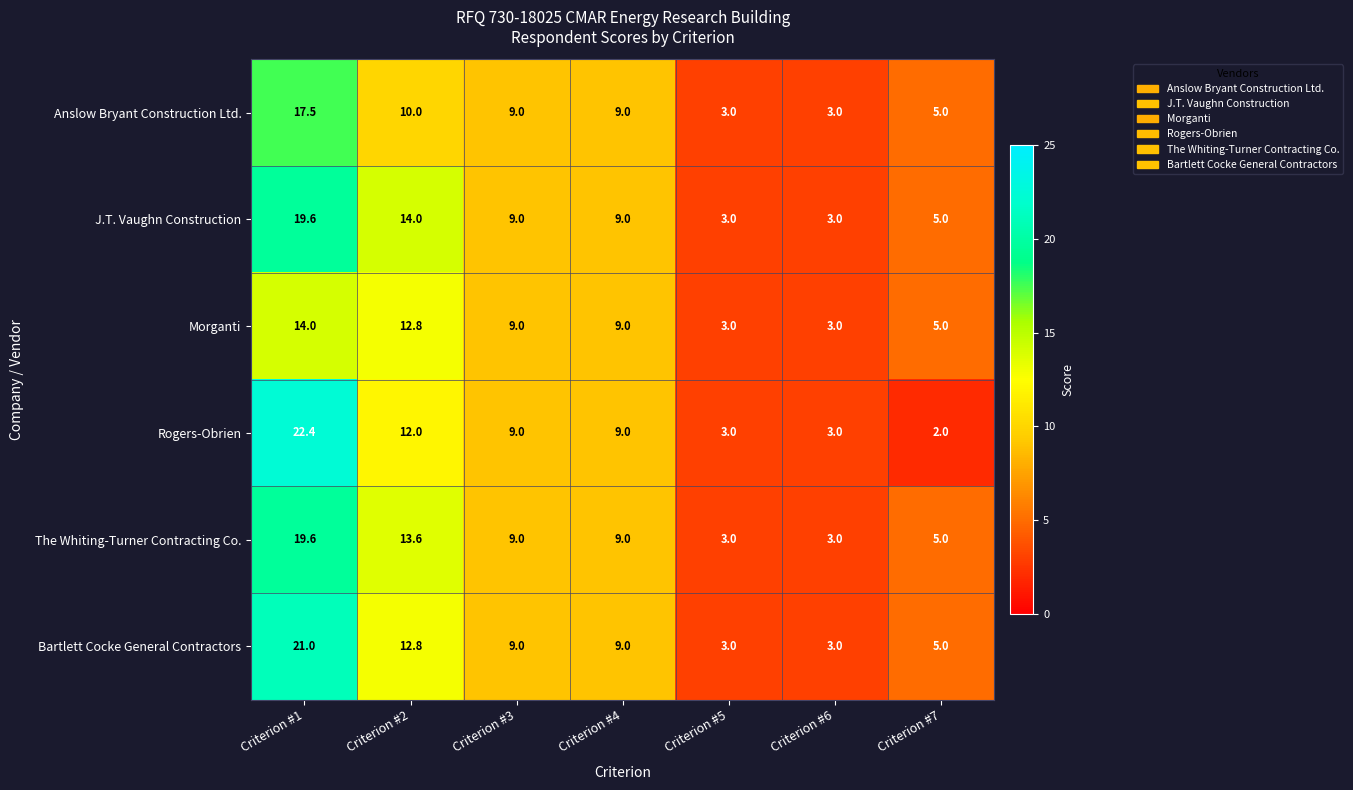

Which series has the widest spread of values?

Rogers-Obrien